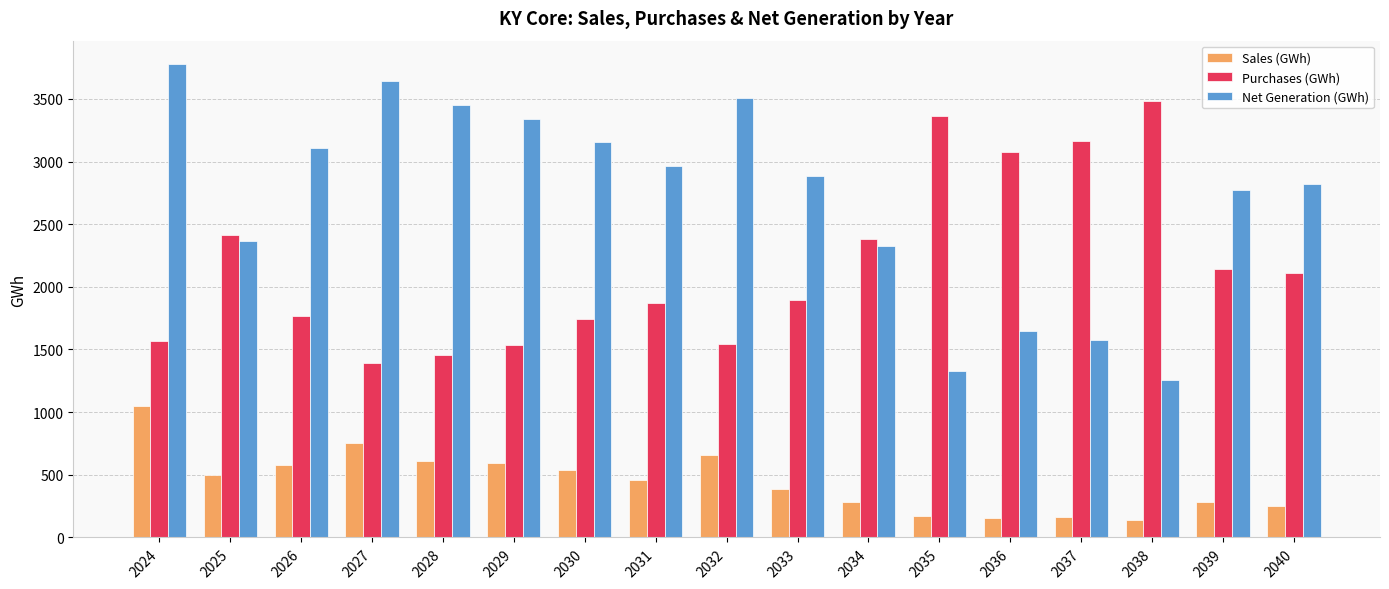

Rank the series by their maximum value, from highest to lowest.

Net Generation (GWh), Purchases (GWh), Sales (GWh)